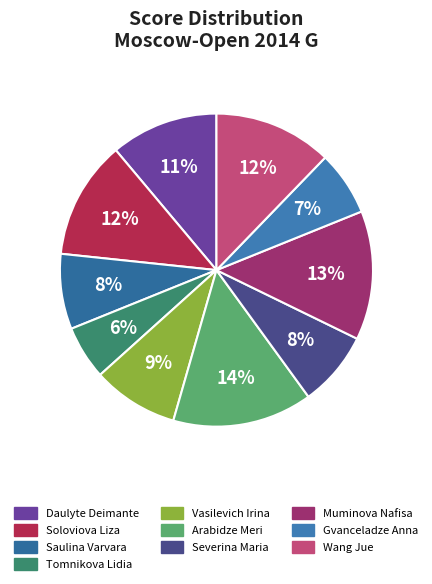

True or false: Wang Jue accounts for 12% of the total.

True